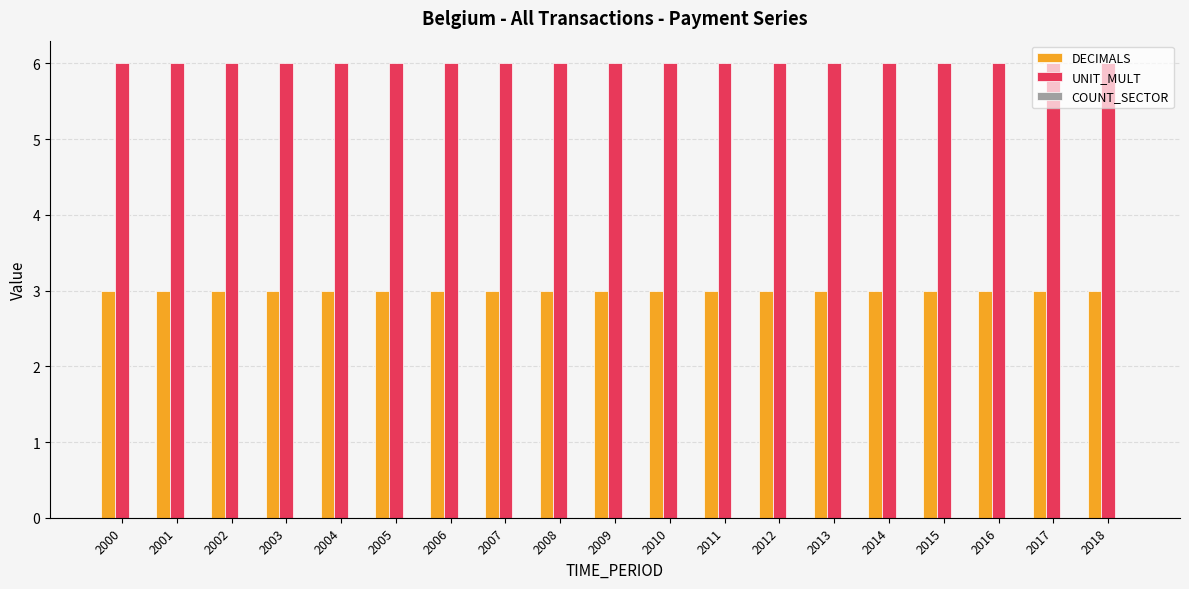

Which series has the largest total across all categories?

UNIT_MULT